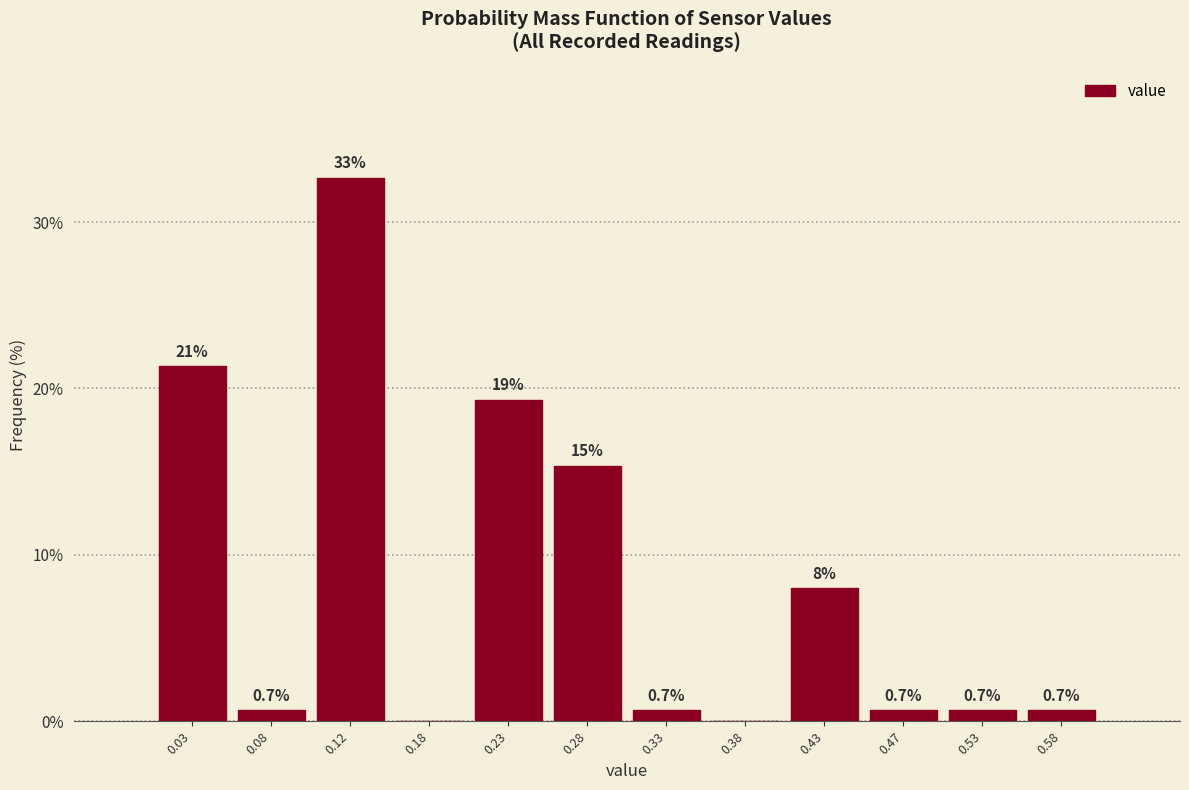

Which range on the x-axis has the tallest bar?

0.10 to 0.15